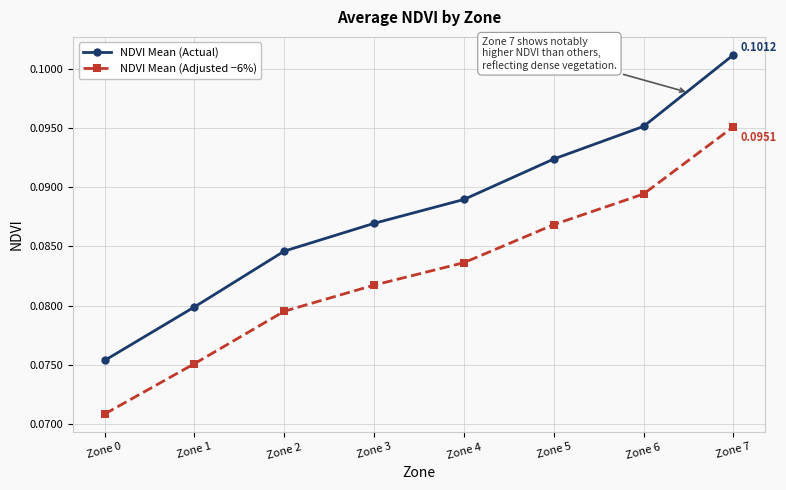

Which series has the largest total across all categories?

NDVI Mean (Actual)